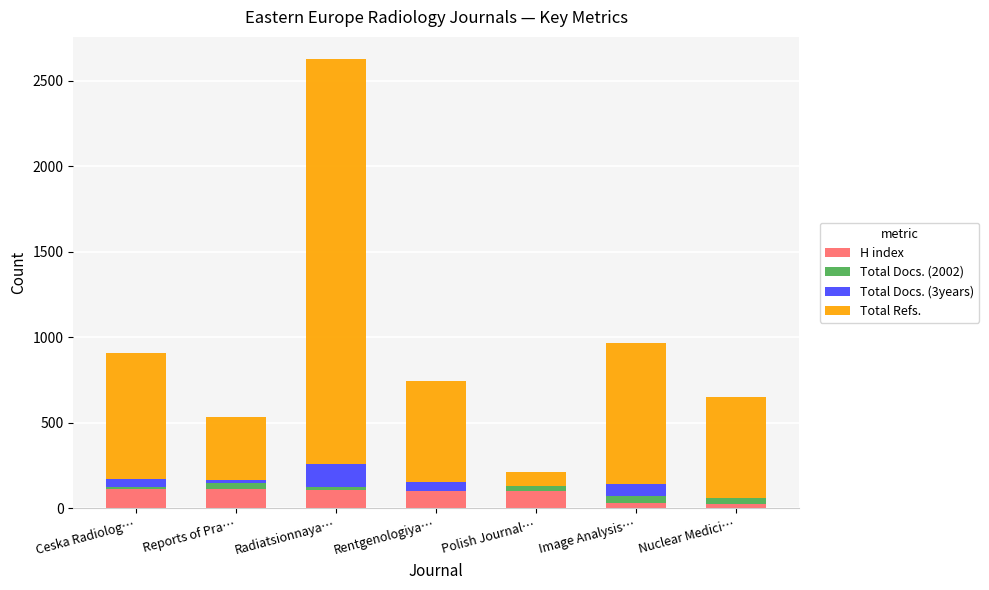

At which category is the sum across all series the highest?

Radiatsionnaya…